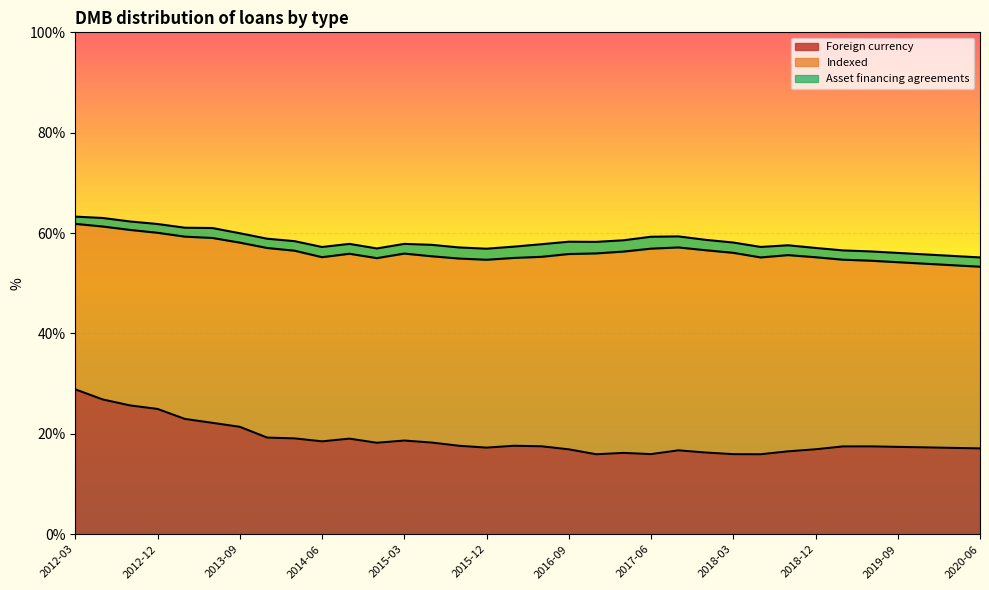

How many series are shown in this chart?

3